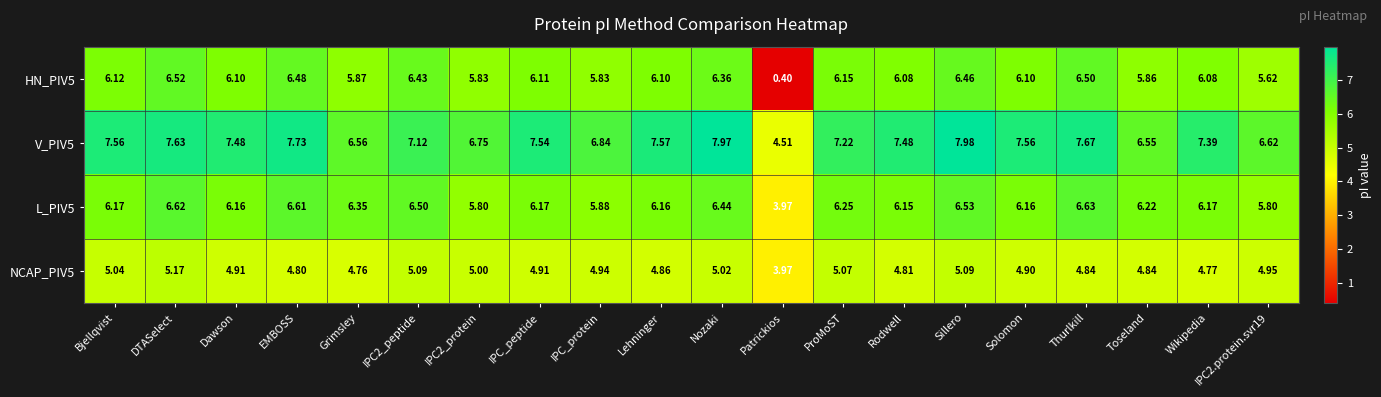

What is the total value across all series at IPC_protein?

23.5